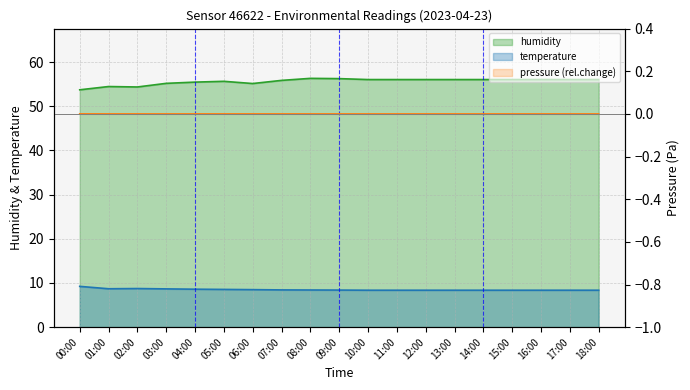

What is the minimum value for temperature?

8.4